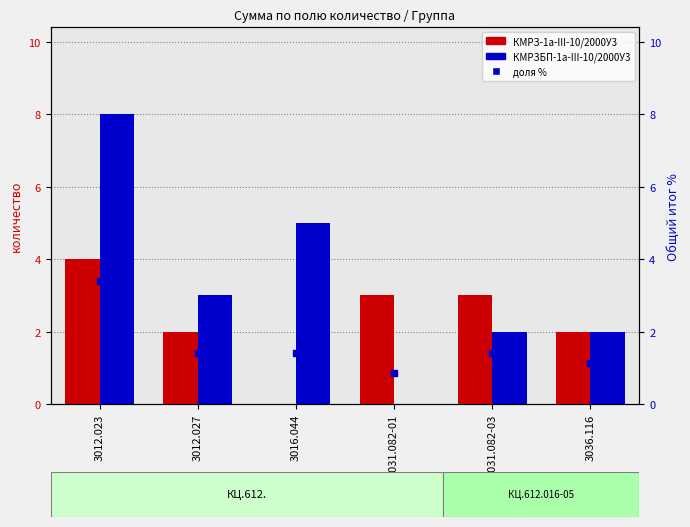

At how many categories does at least one series exceed 5?

1